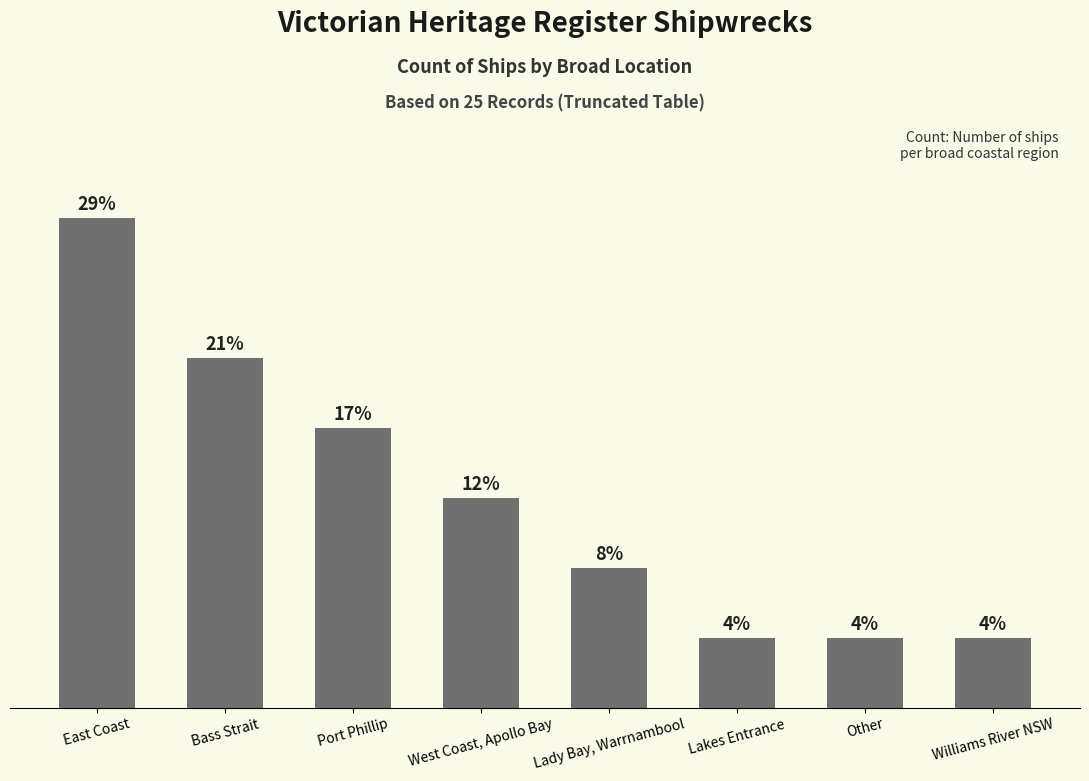

List the labels in order of value, smallest first.

Lakes Entrance, Other, Williams River NSW, Lady Bay, Warrnambool, West Coast, Apollo Bay, Port Phillip, Bass Strait, East Coast